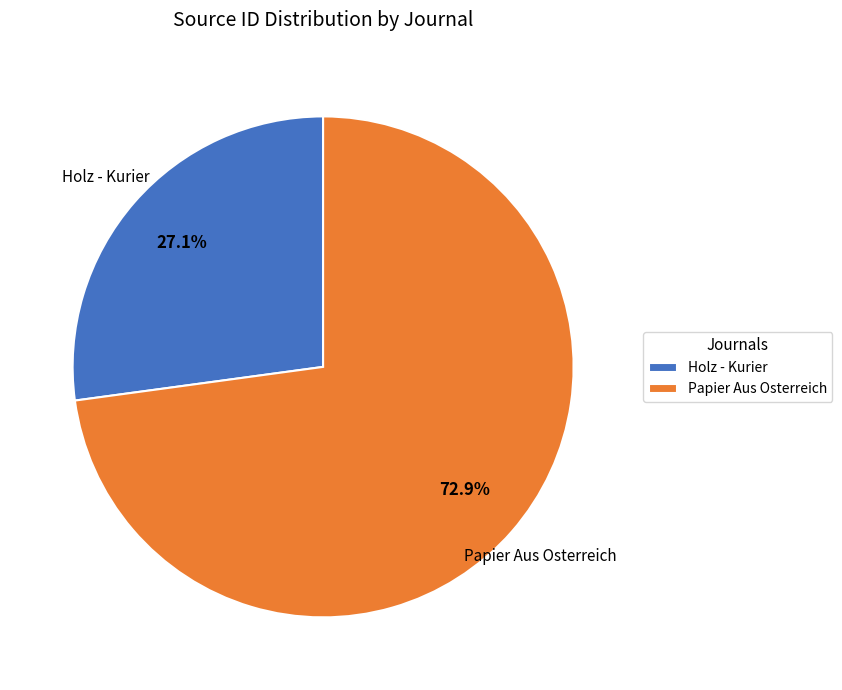

What is the ratio of the value at Papier Aus Osterreich to the value at Holz - Kurier?

2.7